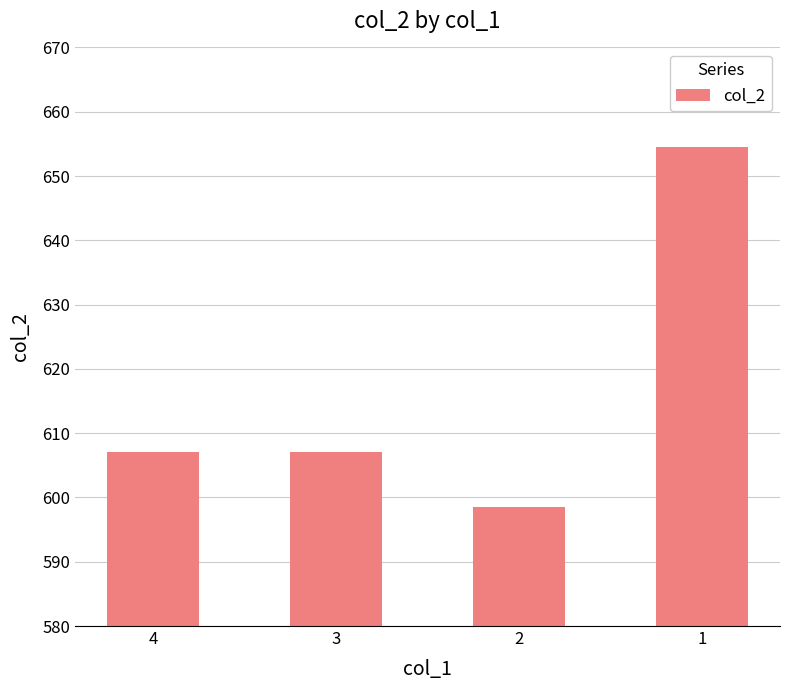

Which label corresponds to the largest value in the chart?

1